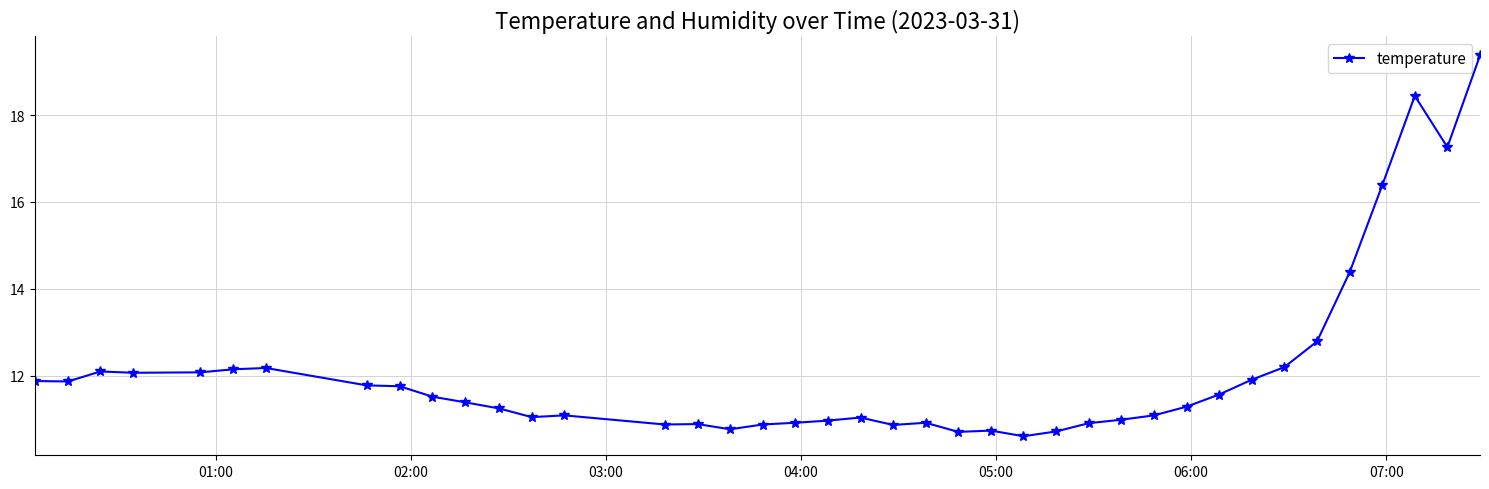

What is the difference between the maximum and minimum values?

8.8